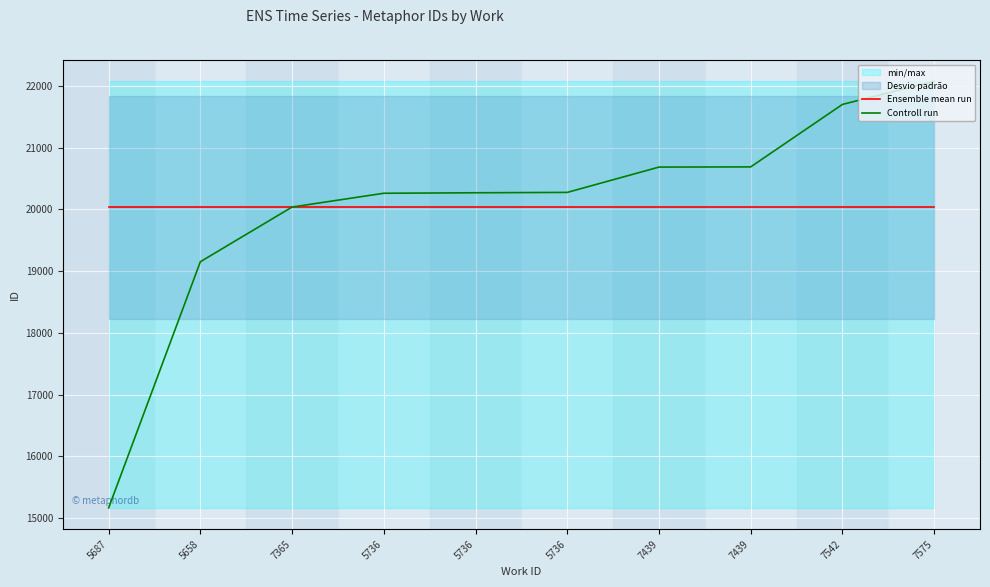

True or false: Ensemble mean run has a value of 34644.6 at 7439.

False